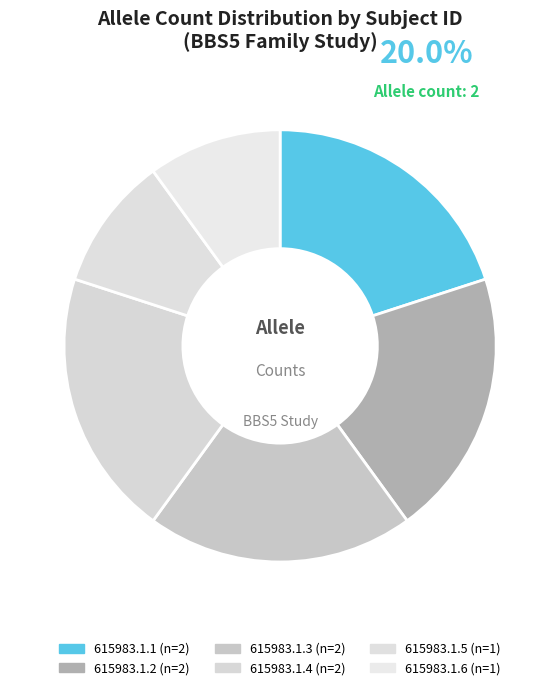

Does 615983.1.3 represent more than half of the total?

No